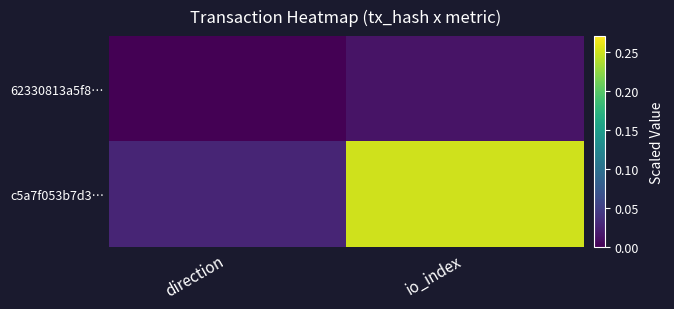

At which category is the sum across all series the highest?

io_index